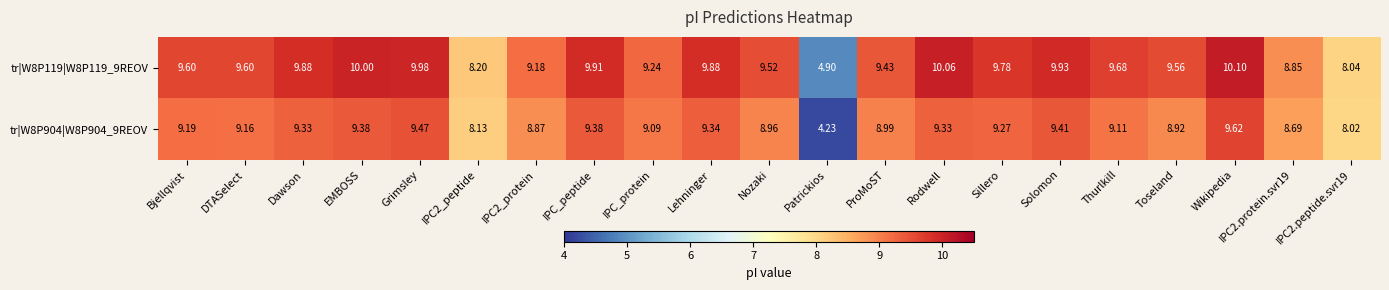

Rank the series at IPC2_peptide from highest to lowest value.

tr|W8P119|W8P119_9REOV, tr|W8P904|W8P904_9REOV